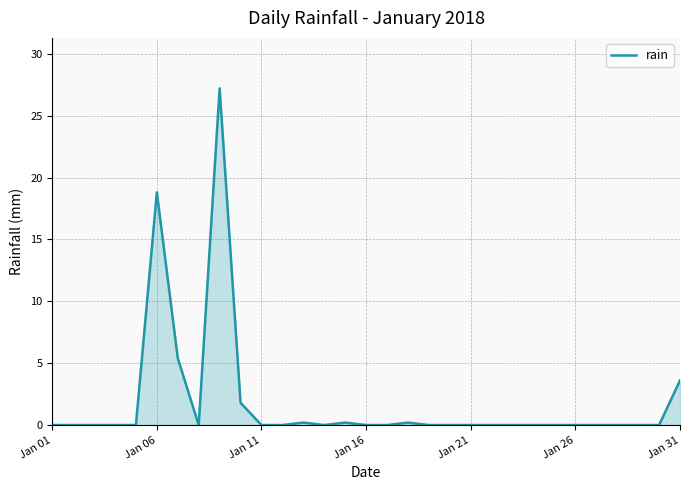

What is the difference between the maximum and minimum values?

27.2